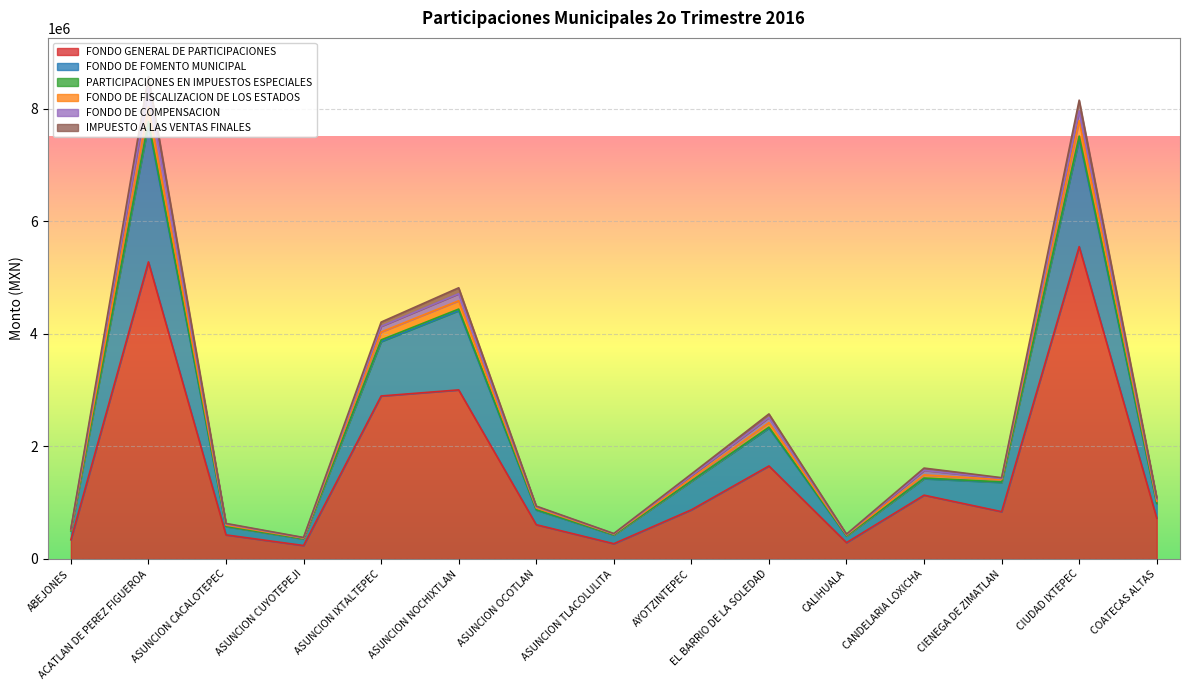

True or false: IMPUESTO A LAS VENTAS FINALES has more than 2 interior local peaks.

True